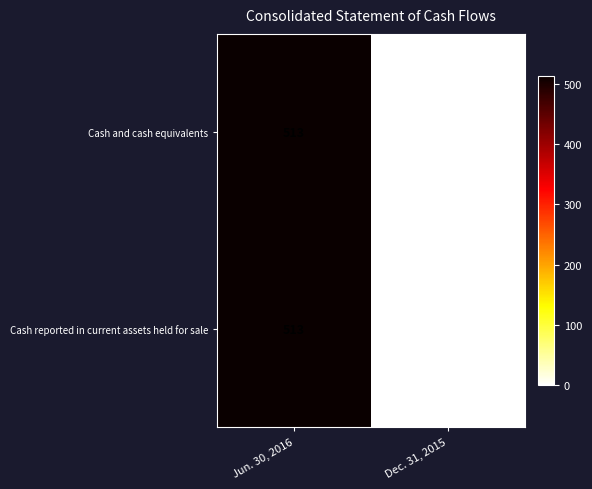

What value does the Cash reported in current assets held for sale series have at Jun. 30, 2016, to the nearest 50?

500